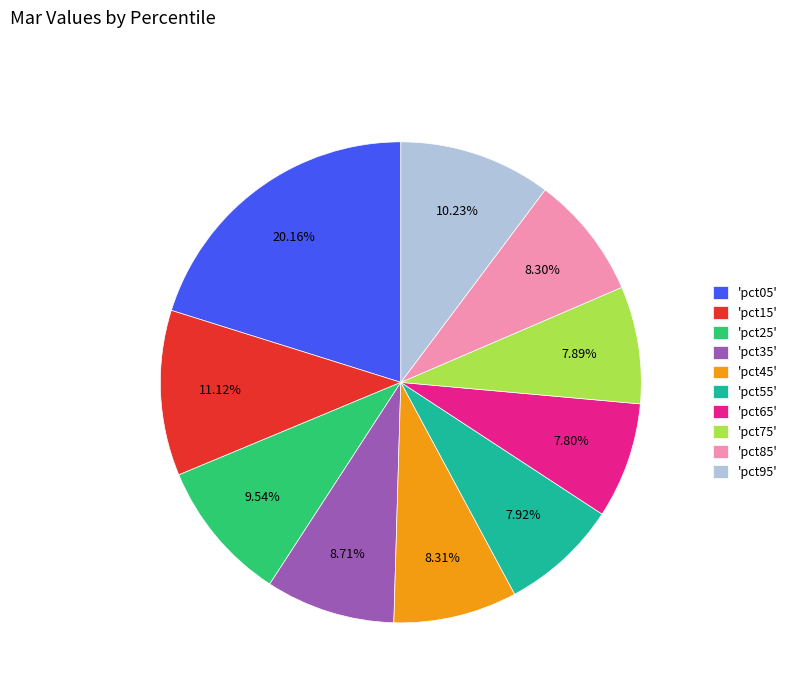

What is the ratio of the value at 'pct05' to the value at 'pct55'?

2.5